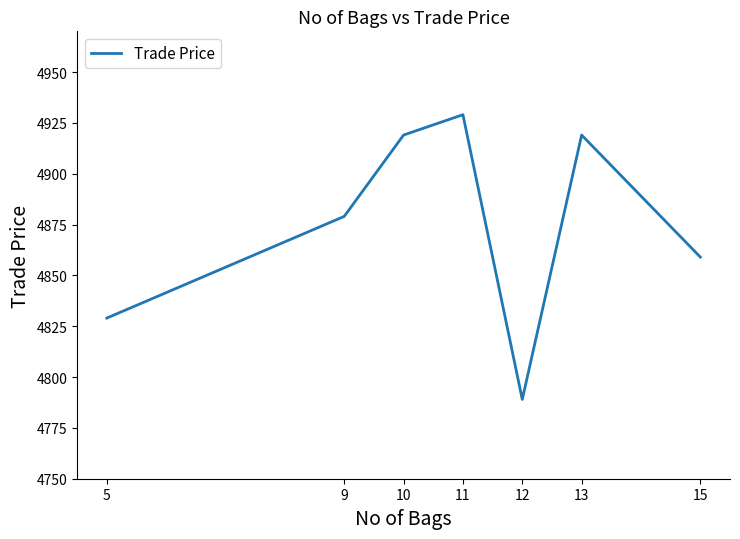

At which category does the data reach its first local valley?

12